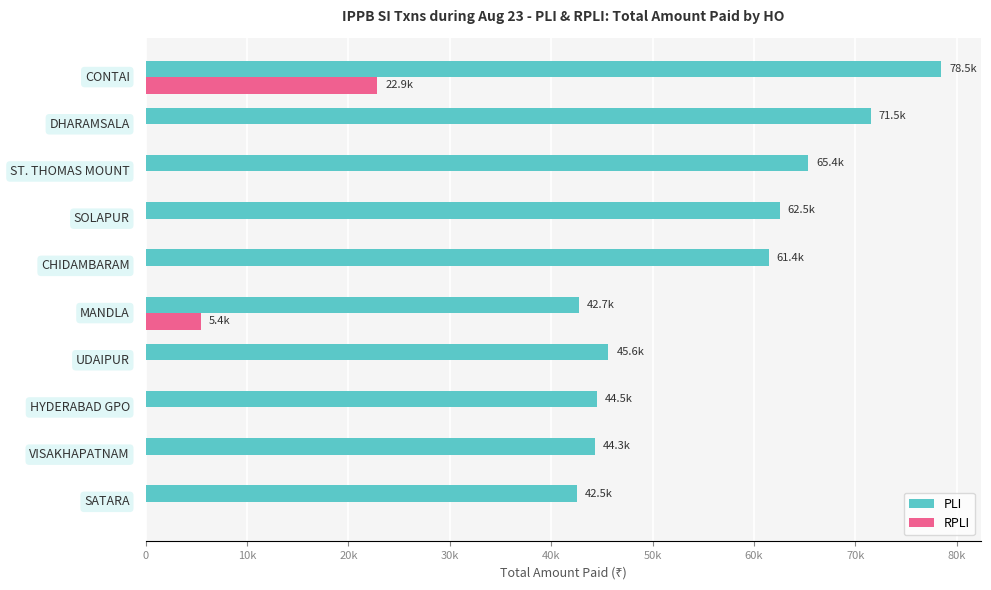

What are all the series names shown in the legend?

PLI, RPLI